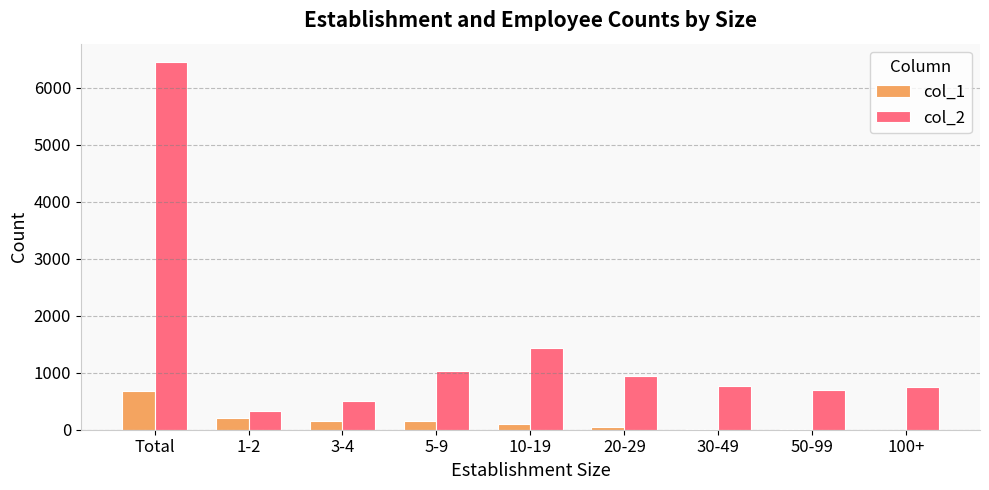

True or false: col_1 has a value of 1134 at Total.

False